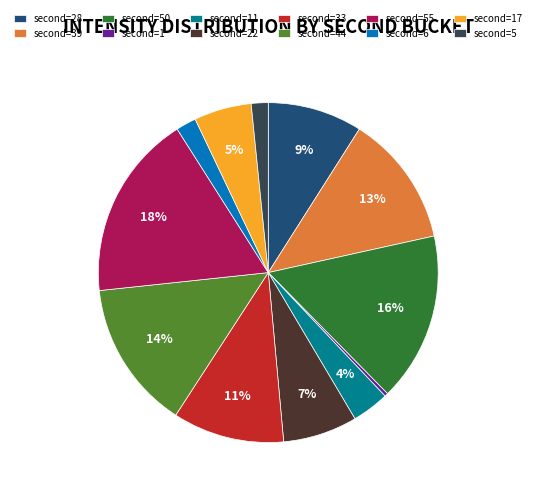

How many segments does this pie chart have?

12